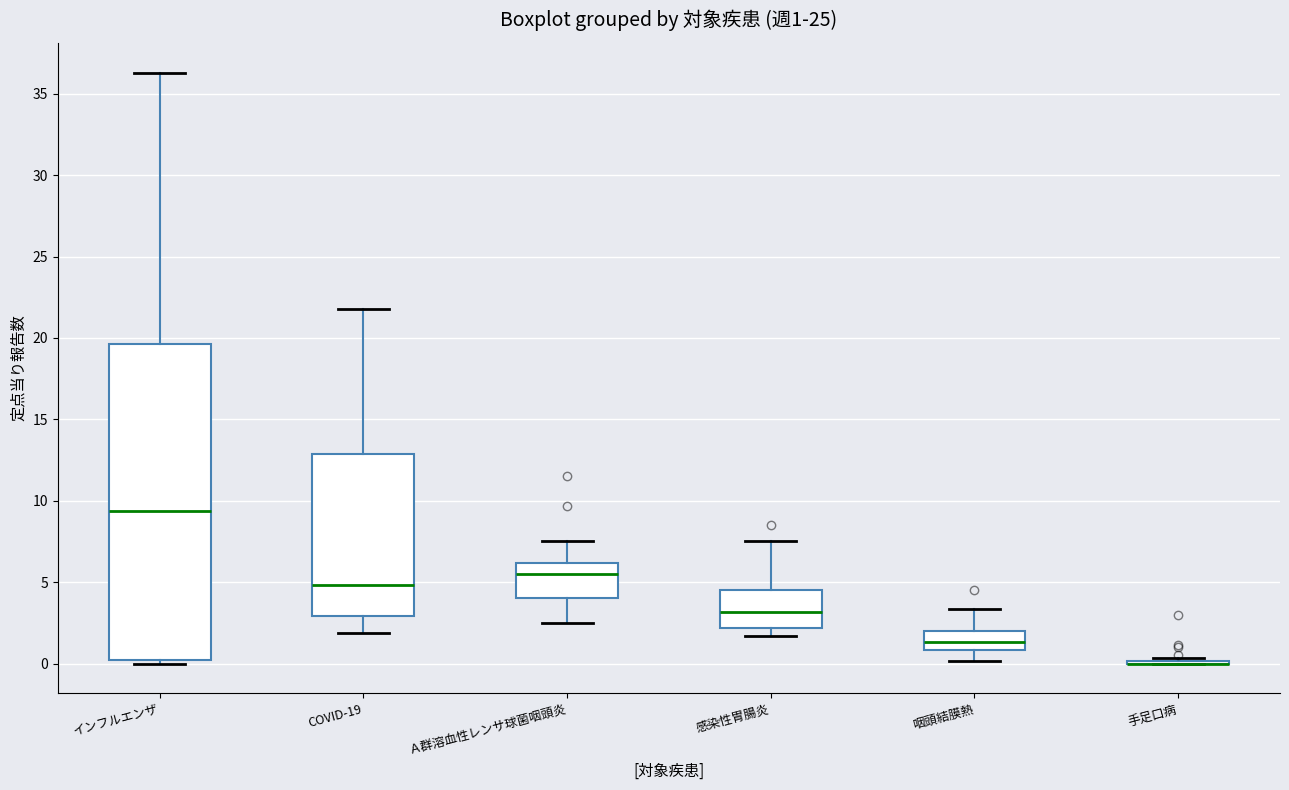

Which box is the tallest, from its lower edge to its upper edge?

インフルエンザ